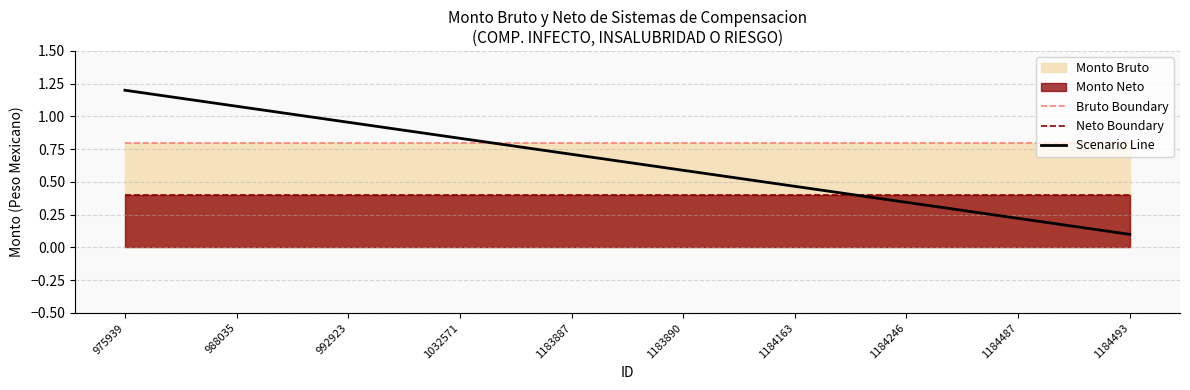

What is the minimum value for Neto Boundary?

0.4